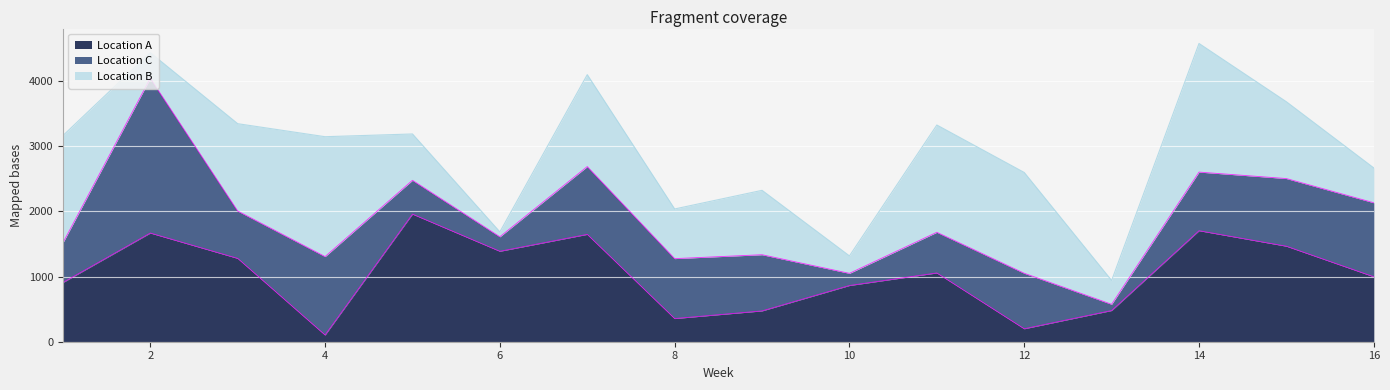

In Location B, how many points are higher than both neighbors (excluding endpoints)?

5